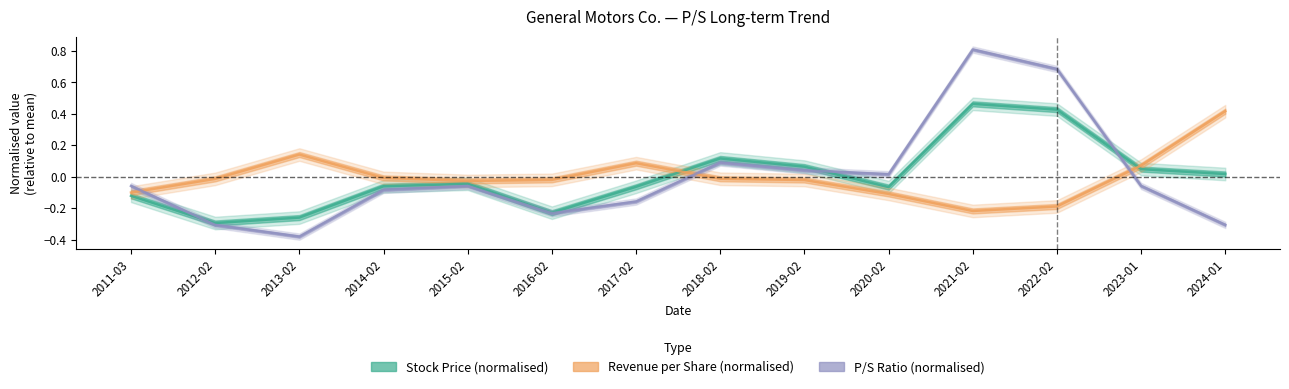

At 2013-02, list the series in order from largest to smallest.

Revenue per Share (normalised), Stock Price (normalised), P/S Ratio (normalised)